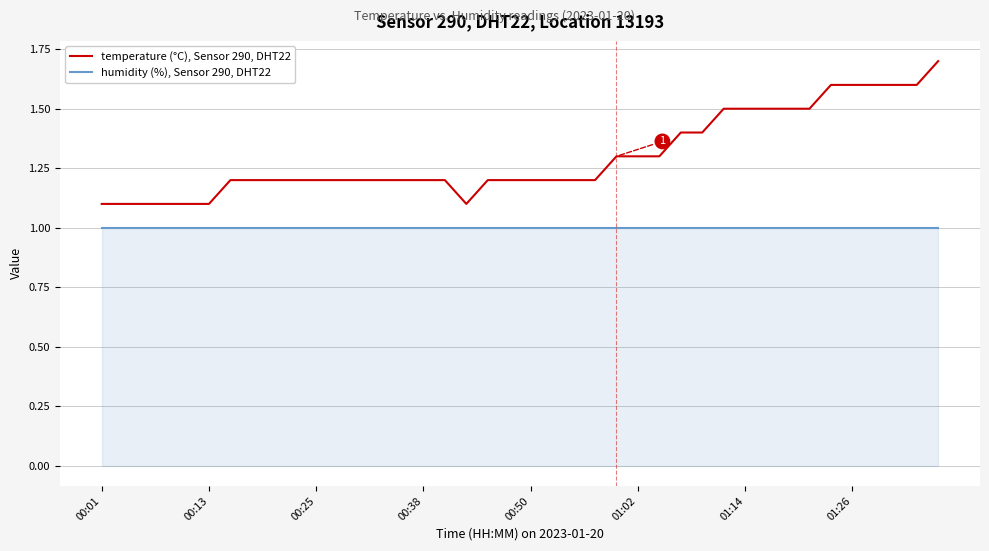

Which series has the largest total across all categories?

temperature (°C), Sensor 290, DHT22